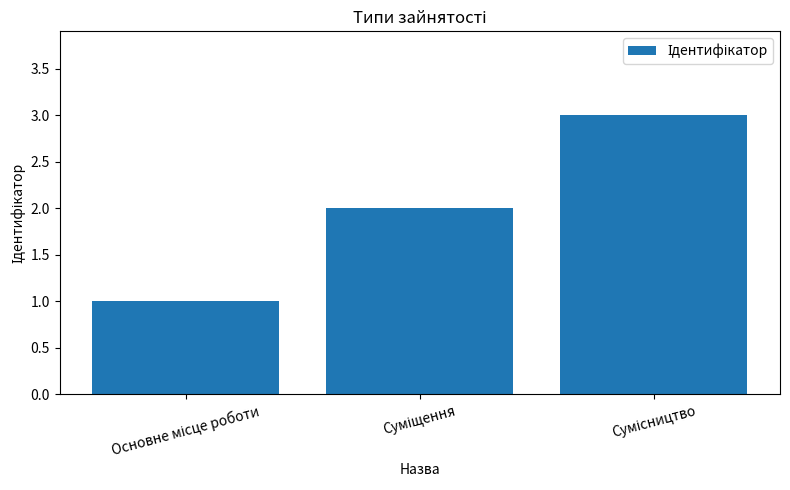

What is the sum of all values?

6